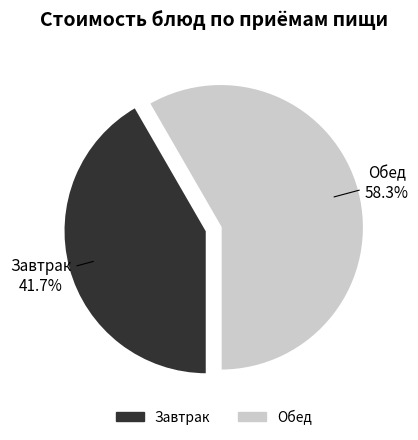

Is there any slice that represents more than half of the pie?

Yes